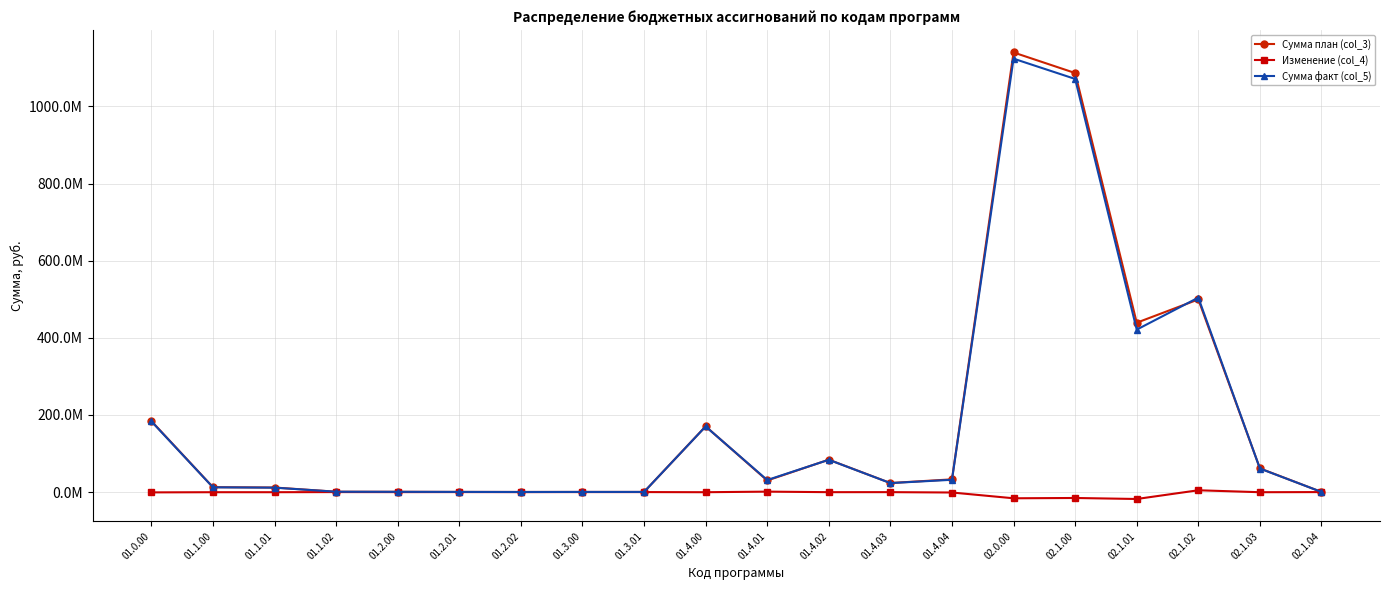

Which has a higher value, 02.1.01 or 02.1.03?

02.1.01